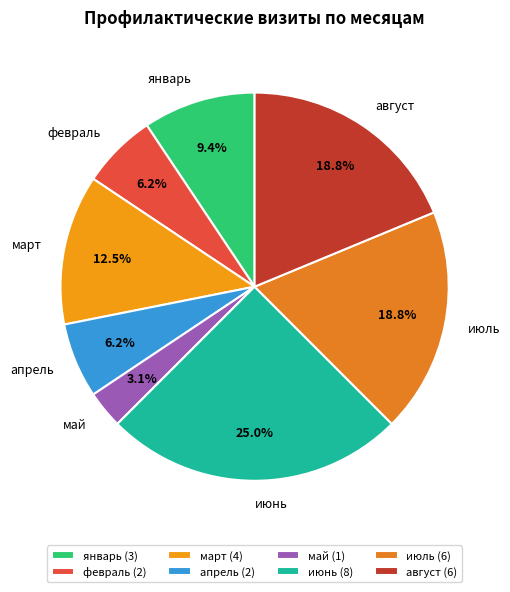

Is the sum of март and июнь greater than half?

No